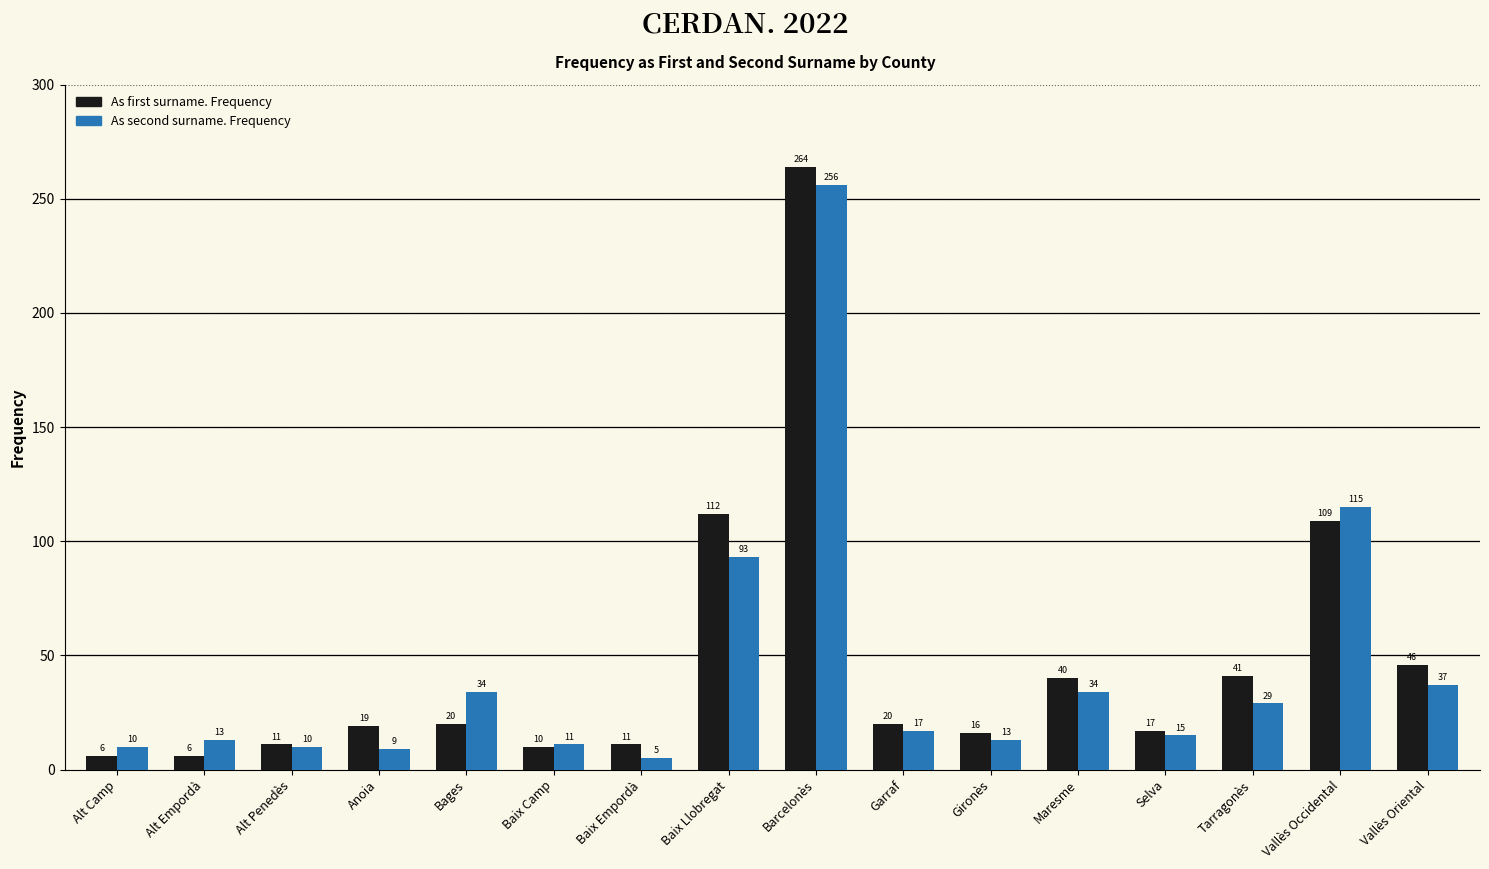

What is the total value across all series at Alt Empordà?

19